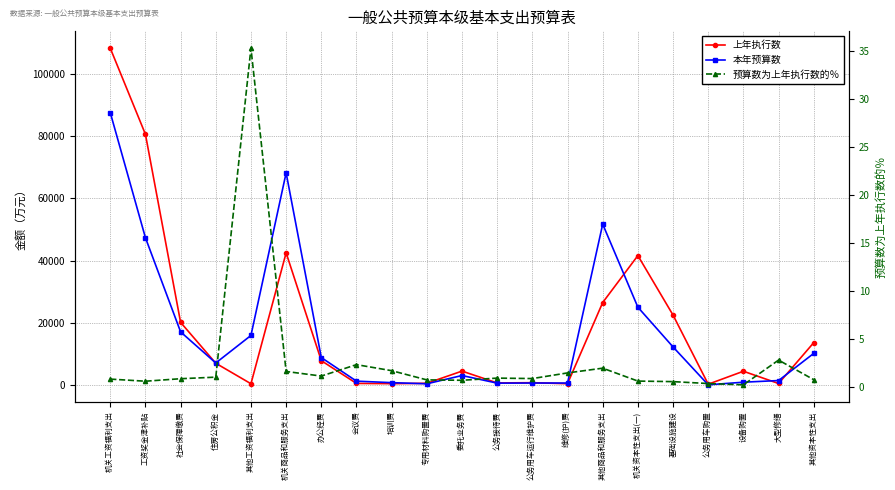

How many times do 本年预算数 and 上年执行数 cross each other?

6